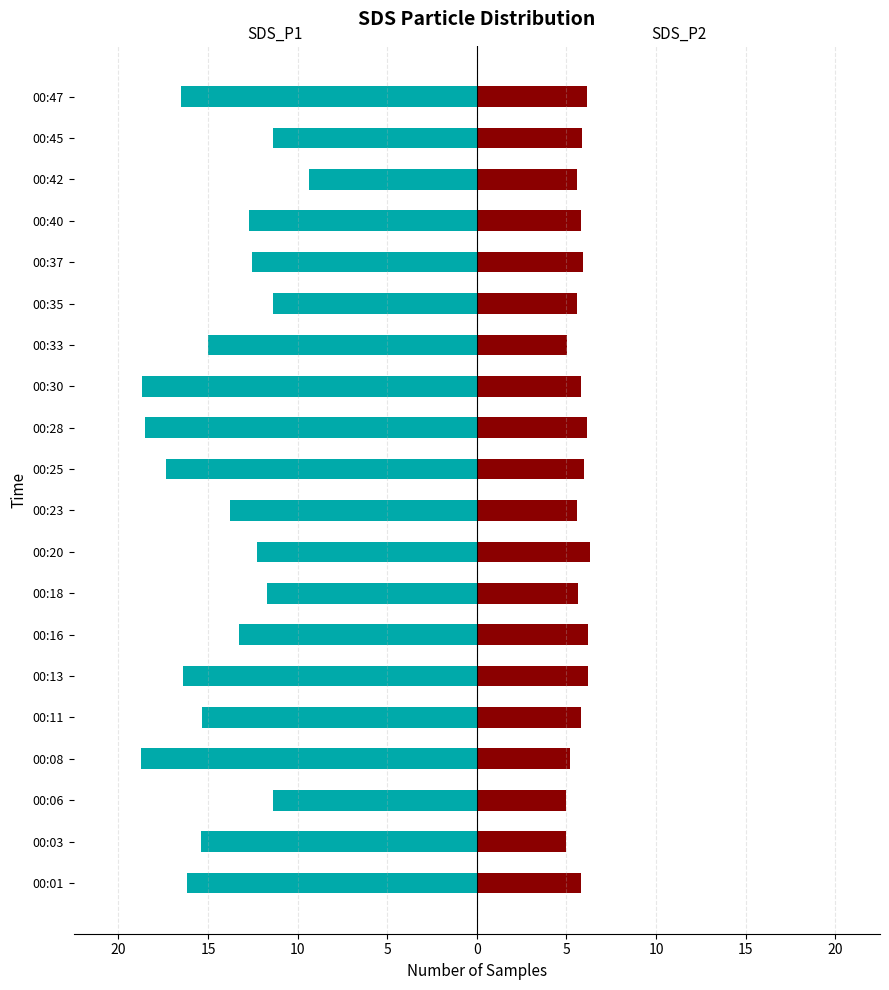

What is the difference between the maximum and minimum values in the SDS_P1 series?

9.4